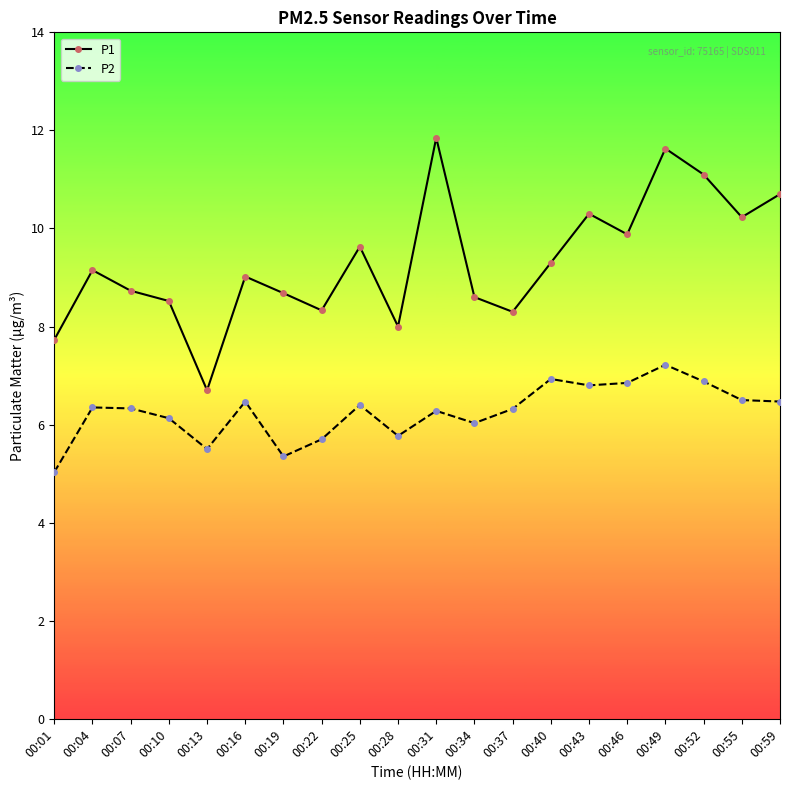

Between 00:16 and 00:43, which series saw the biggest shift?

P1